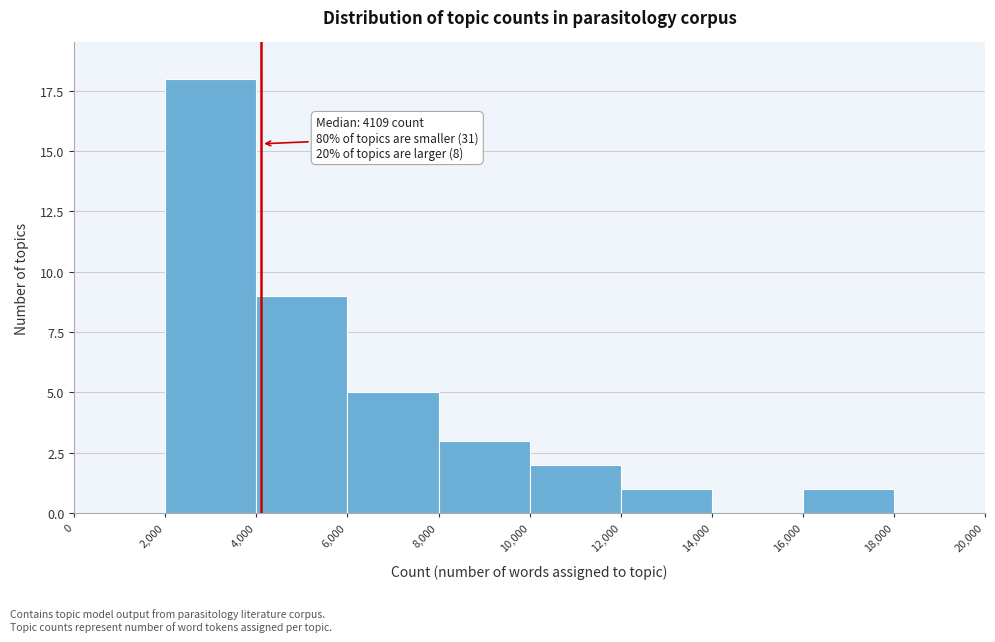

Which range on the x-axis has the tallest bar?

2,000 to 4,000